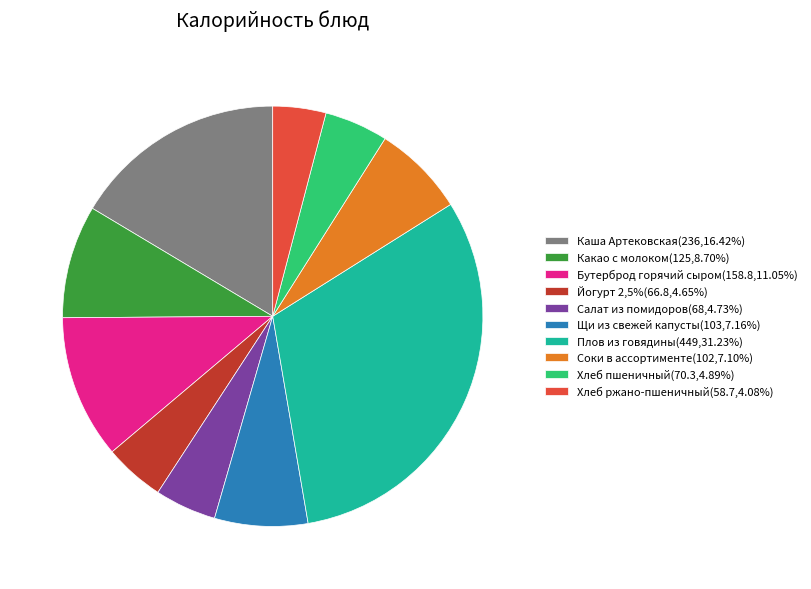

Does Щи из свежей капусты(103,7.16%) account for over 50% of the chart?

No